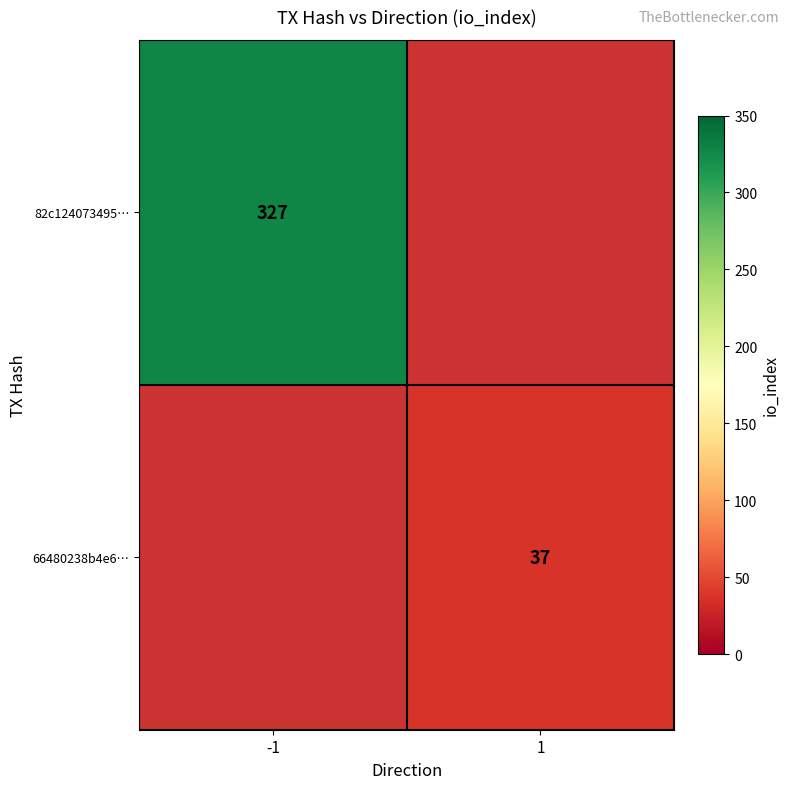

True or false: 66480238b4e6… has a value of 37 at 1.

True